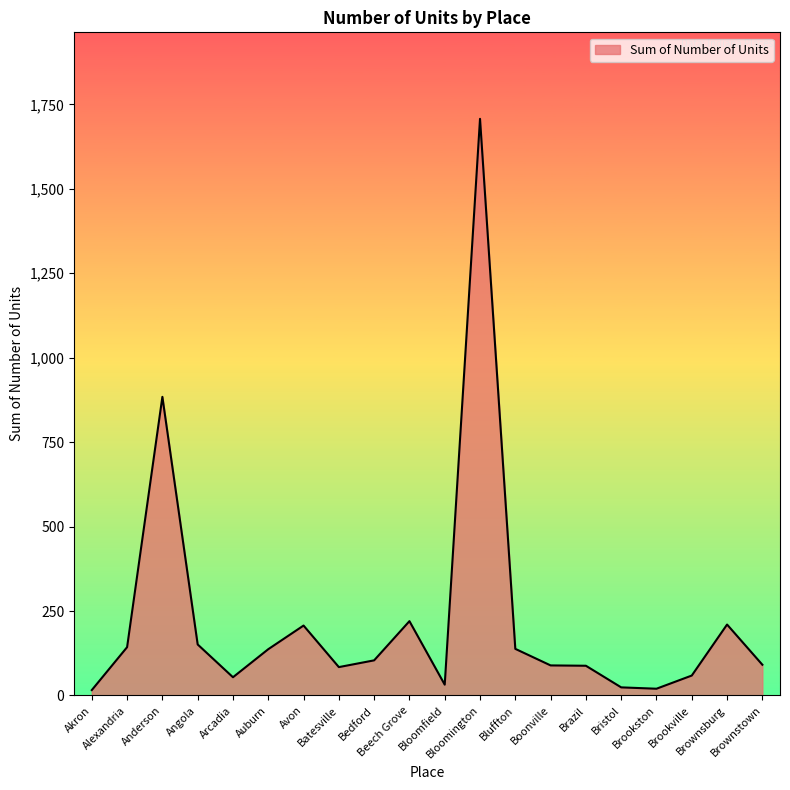

What is the difference between the maximum and minimum values?

1691